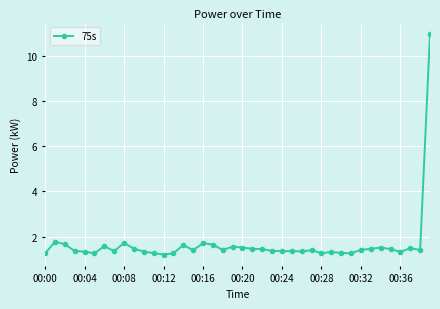

What is the smallest value displayed?

1.2